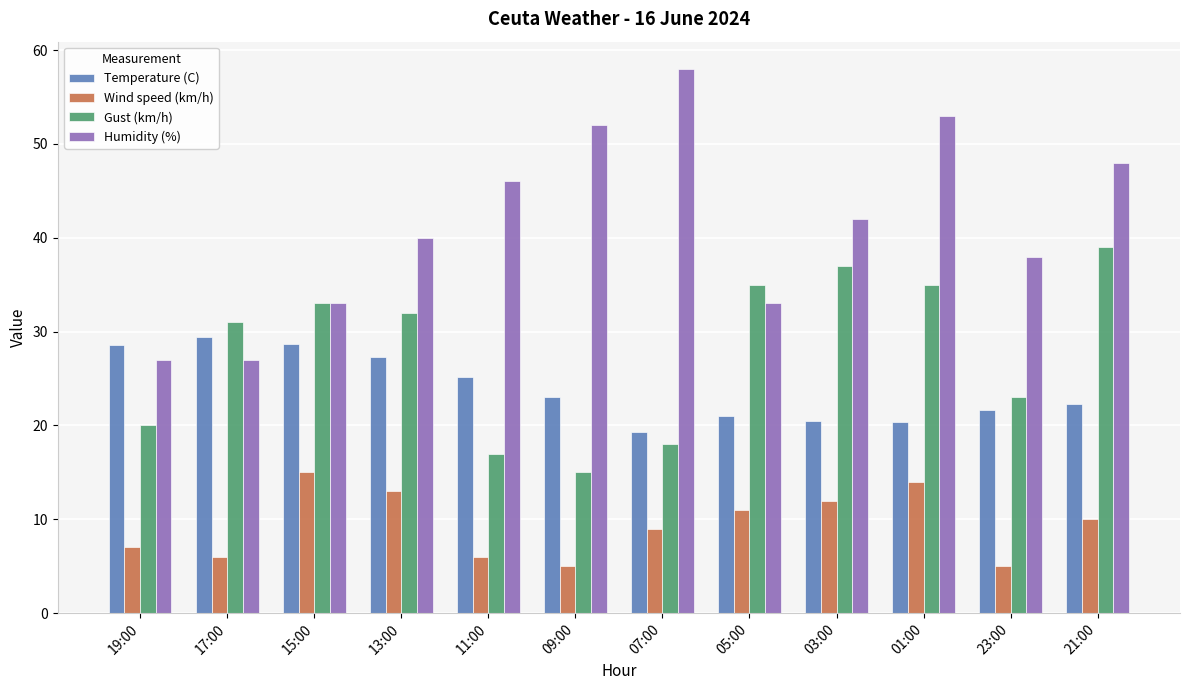

What is the sum of the Wind speed (km/h) values at 21:00 and 03:00?

22.0